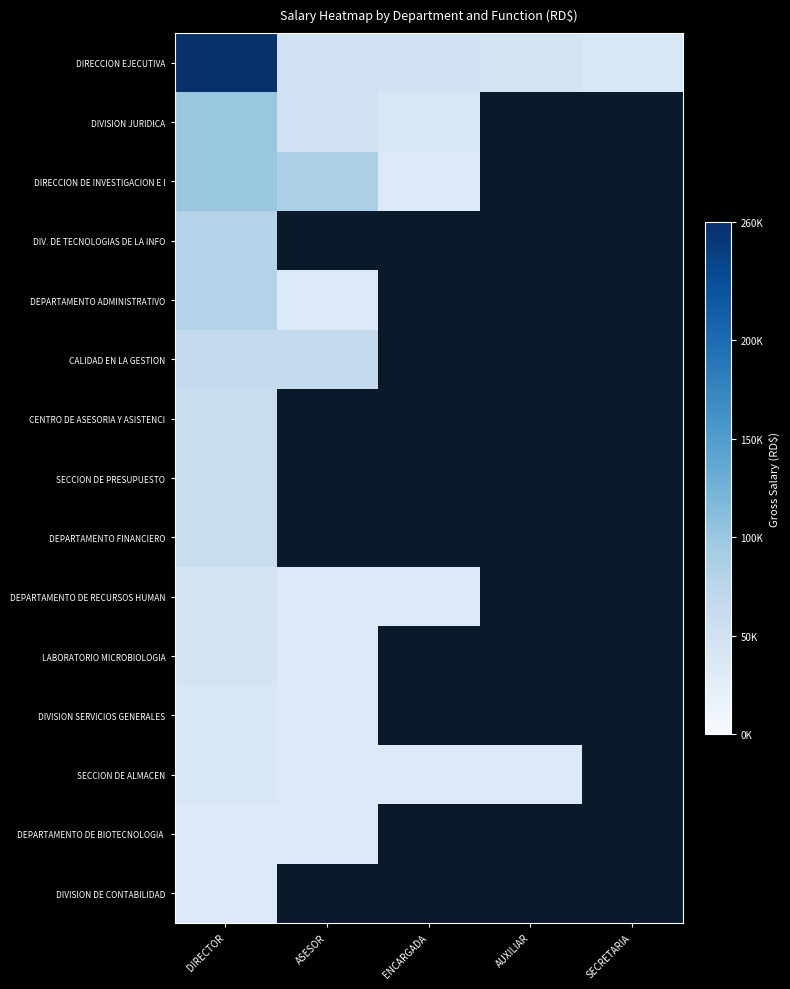

At how many categories does at least one series exceed 135552?

1